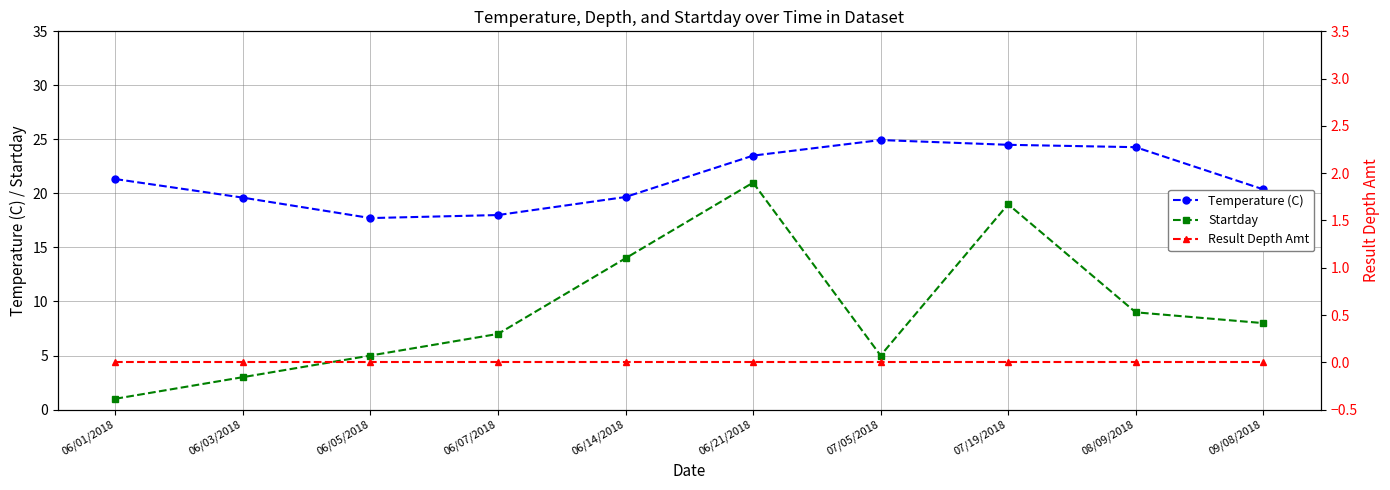

Reading left to right, what are all the values shown in this chart?

Temperature (C): 21.3	19.6	17.7	18.0	19.7	23.5	24.9	24.5	24.3	20.4
Startday: 1.0	3.0	5.0	7.0	14.0	21.0	5.0	19.0	9.0	8.0
Result Depth Amt: 0.0	0.0	0.0	0.0	0.0	0.0	0.0	0.0	0.0	0.0